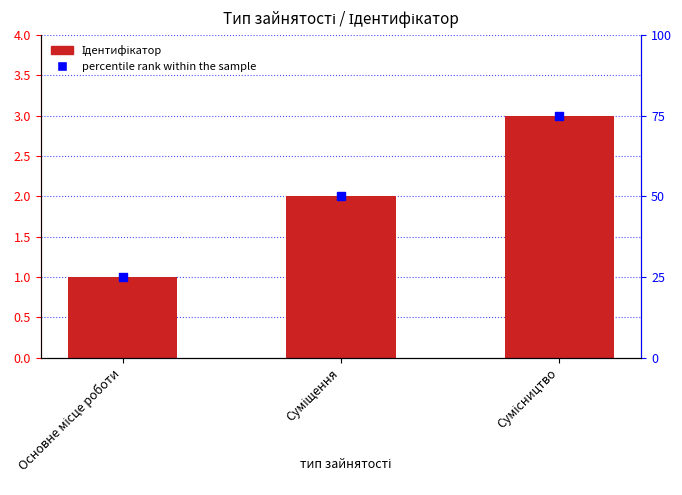

What is the total value across all series at Сумісництво?

78